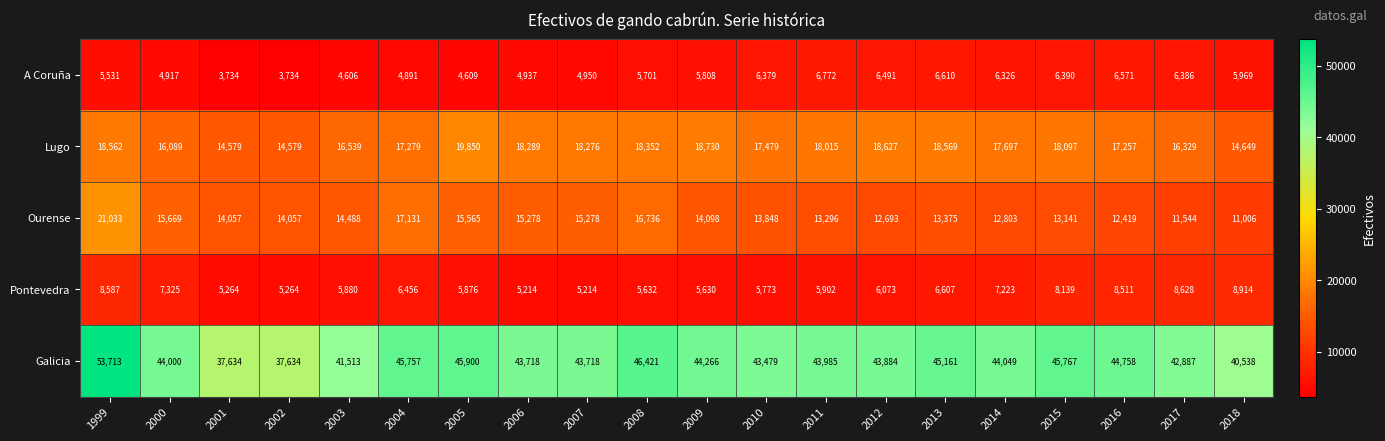

What is the minimum value shown in the chart?

3734